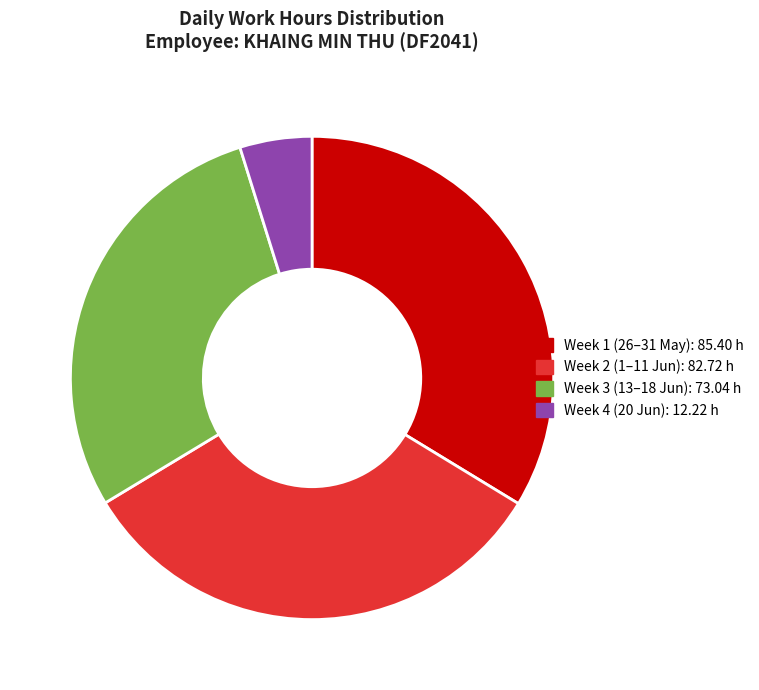

Is there a majority slice in this chart?

No